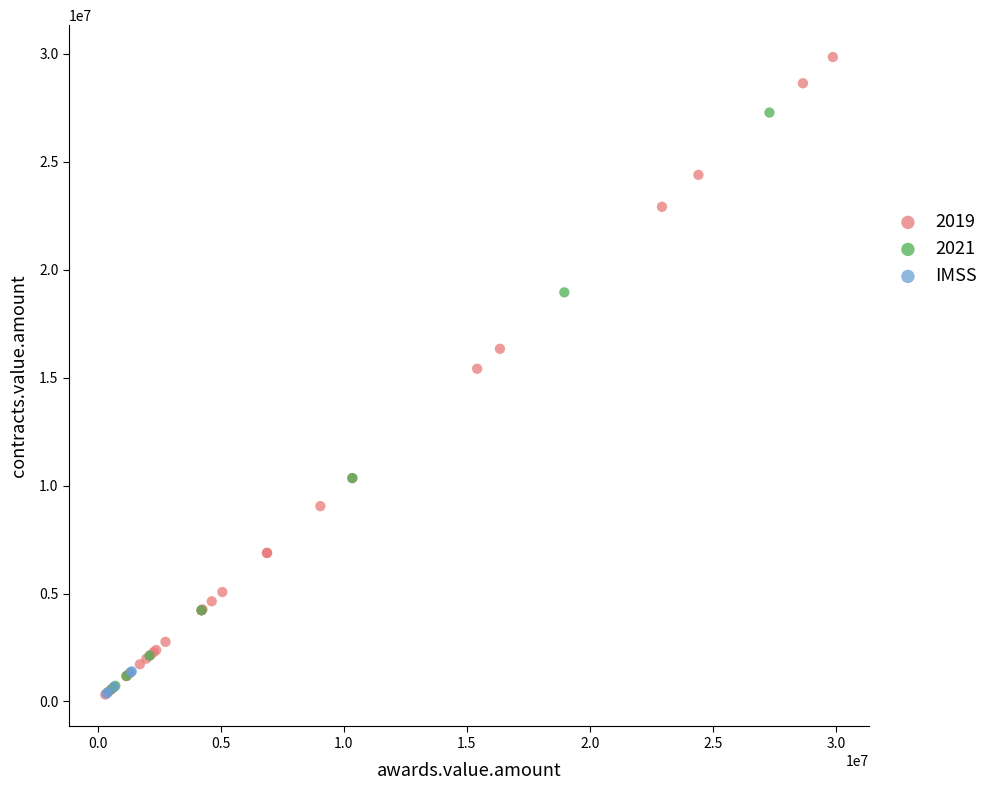

Which series reaches the maximum Y coordinate?

2019